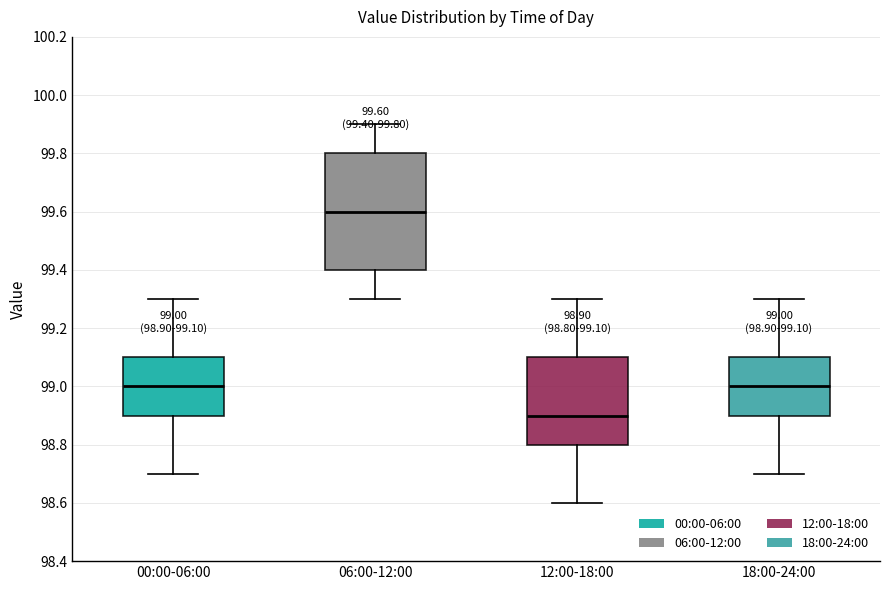

Comparing the boxes themselves (not the whiskers), which one is the tallest?

06:00-12:00